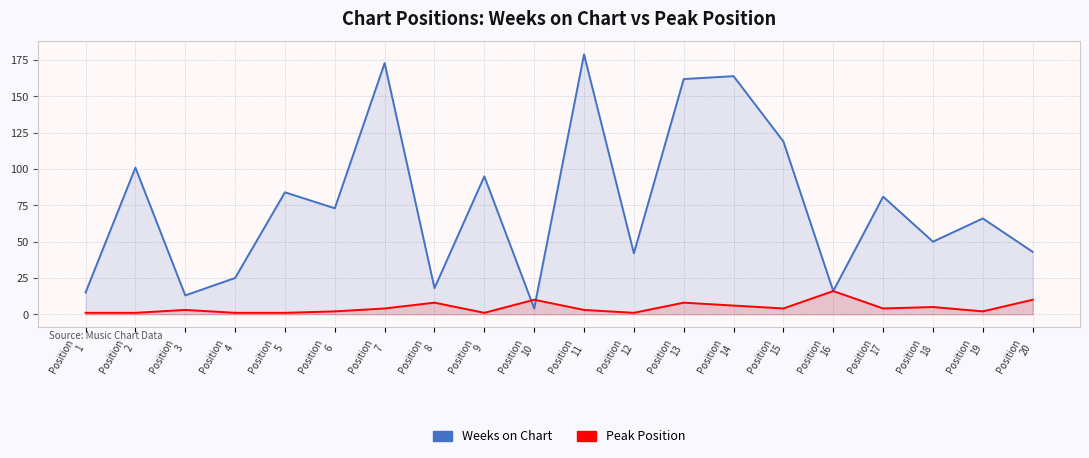

What is the minimum value for Peak Position?

1